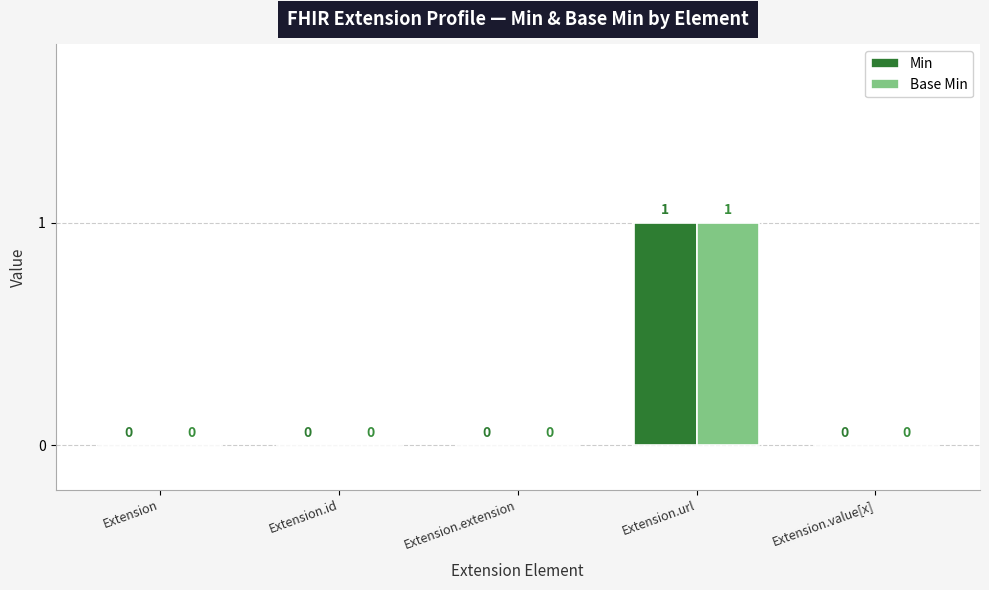

Is it true that Base Min equals 1 at Extension.url?

True